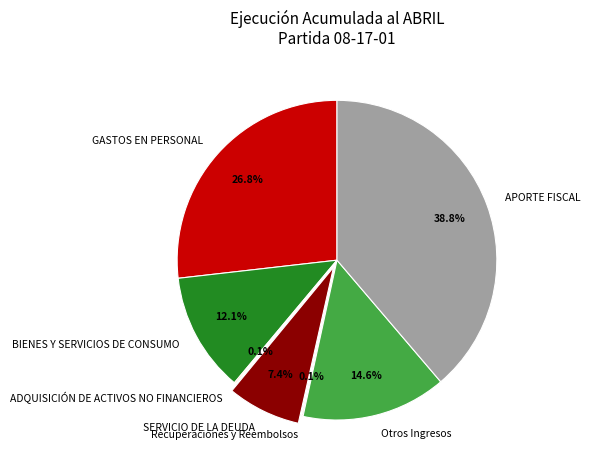

To the nearest percent, what is the difference between the largest and smallest slice percentages?

39%